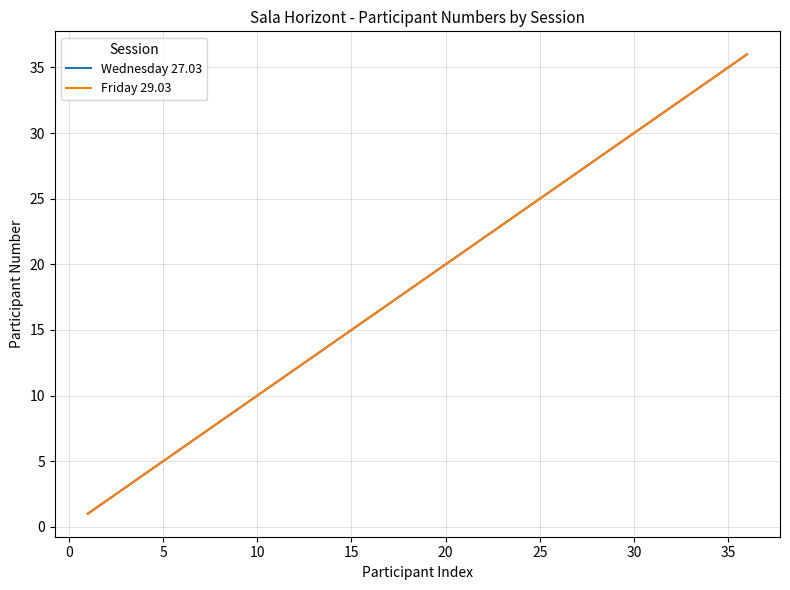

Does the chart display data point markers on the line(s)?

No